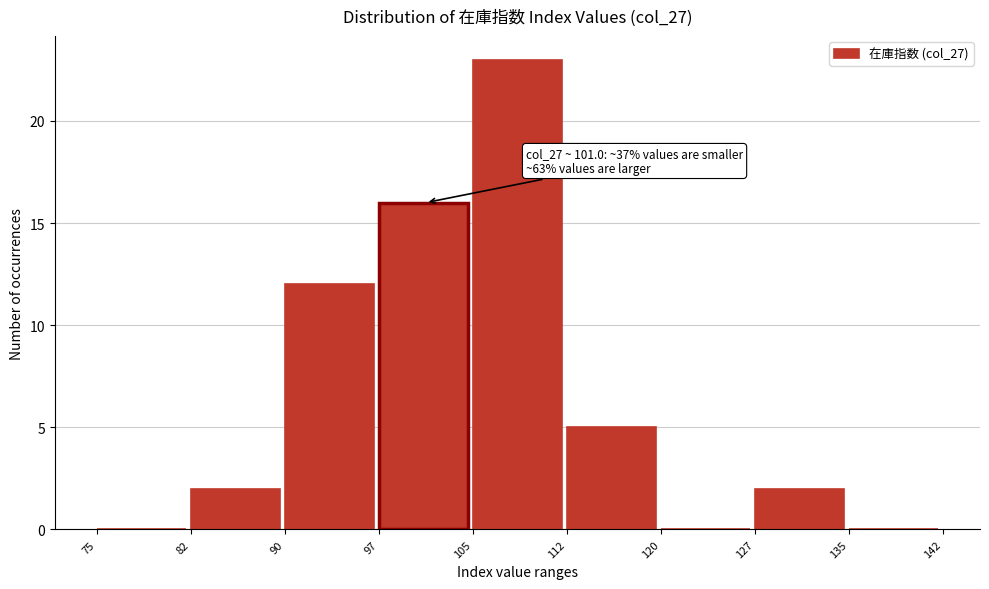

Which range on the x-axis has the tallest bar?

105 to 112